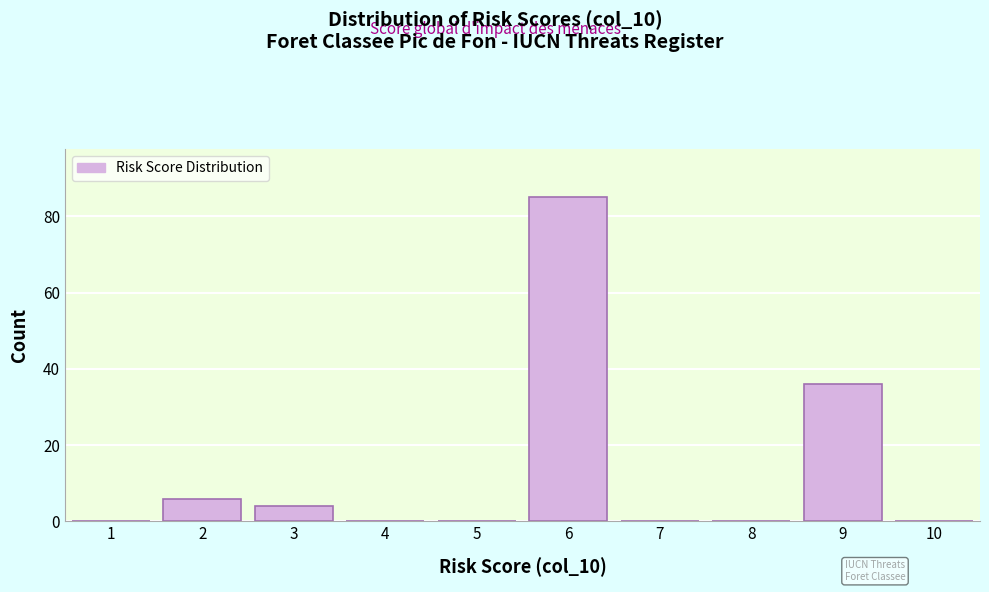

Reading left to right, list every bar in this chart as the range it spans on the x-axis followed by its height. The values are not printed on the chart, so give them approximately, as read against the axis.

0.5 to 1.5: 0
1.5 to 2.5: 6
2.5 to 3.5: 4
3.5 to 4.5: 0
4.5 to 5.5: 0
5.5 to 6.5: 86
6.5 to 7.5: 0
7.5 to 8.5: 0
8.5 to 9.5: 36
9.5 to 10.5: 0